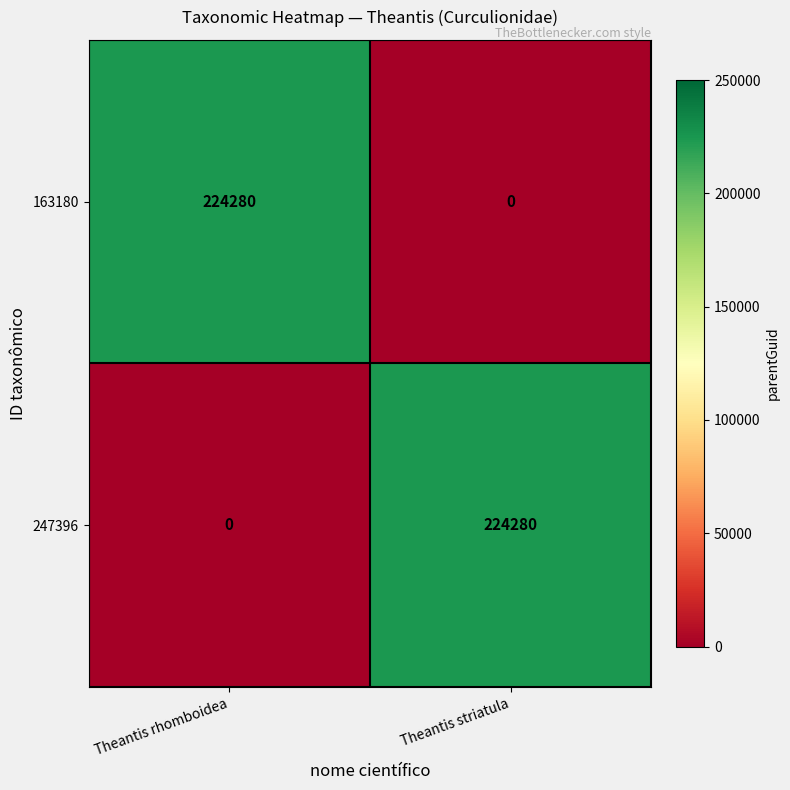

What is the total value across all series at Theantis striatula?

224280